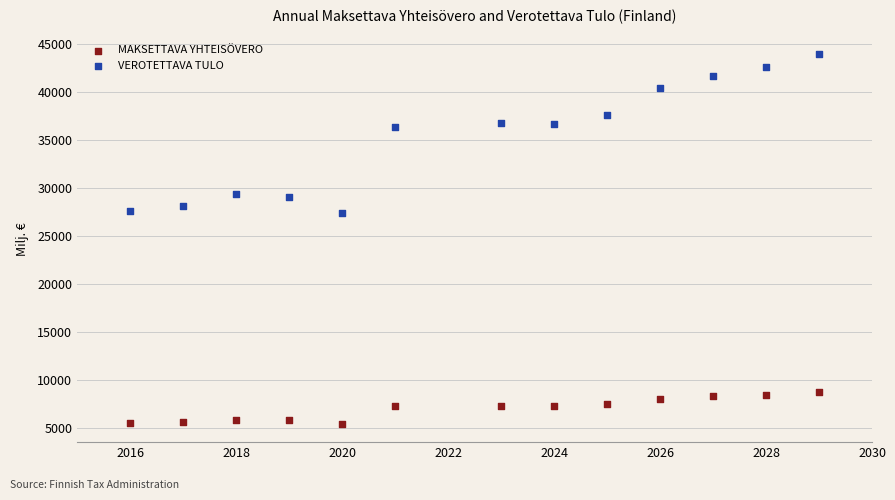

Which series contains the lowest Y value?

MAKSETTAVA YHTEISÖVERO